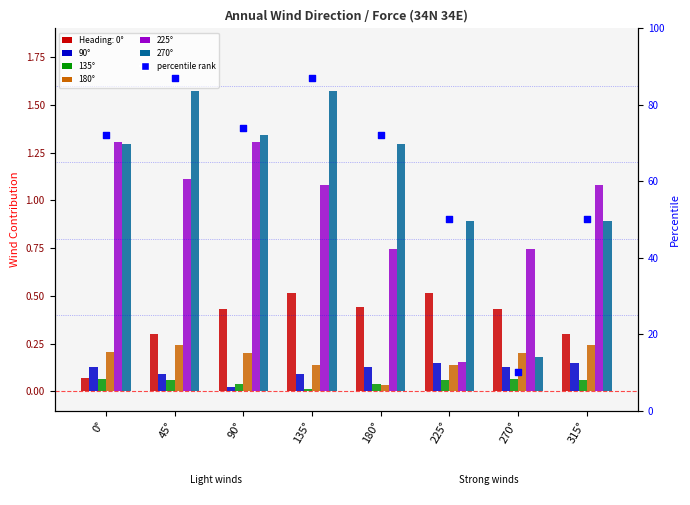

Is the value of 90° at 0° greater than the value of 135° at 135°?

Yes